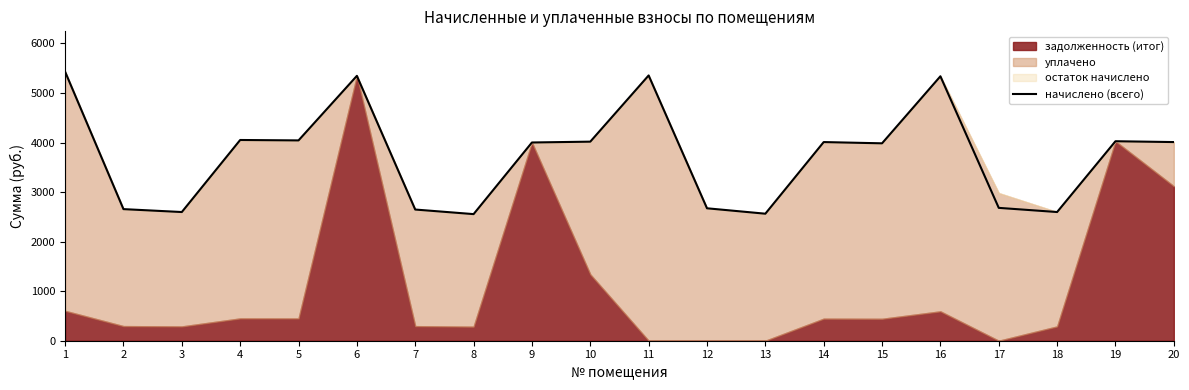

True or false: the data shows 5346.2 at 6.

True